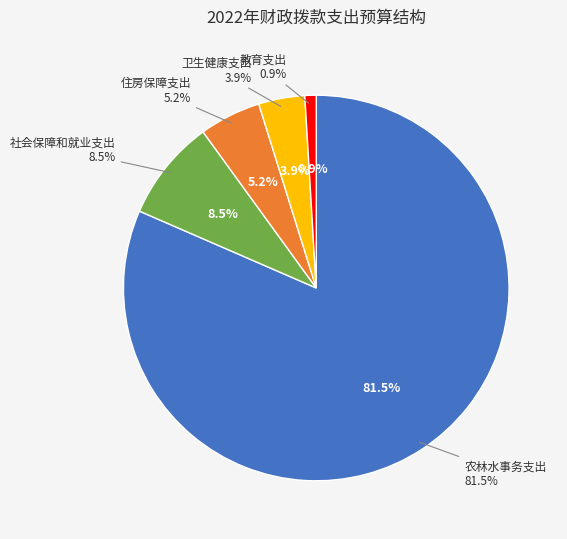

To the nearest percent, what is the difference between the 教育支出 and 卫生健康支出 slice percentages?

3%